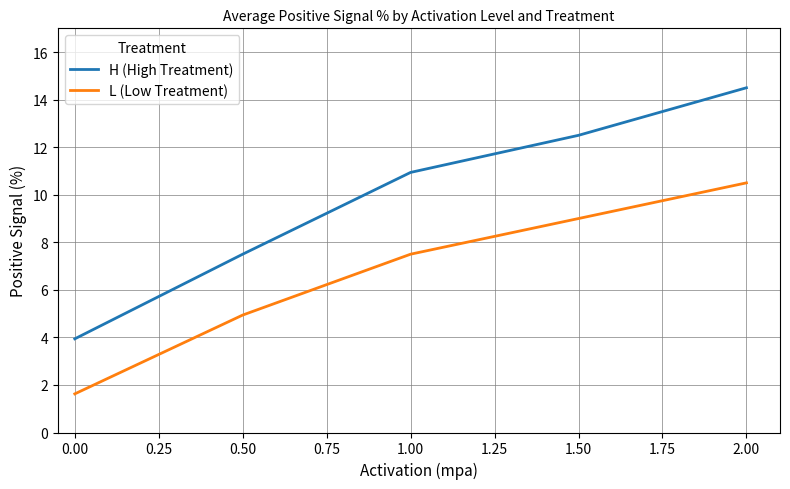

True or false: L (Low Treatment) and H (High Treatment) intersect in this chart.

False